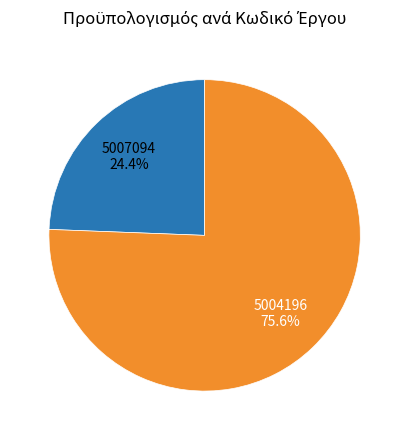

Does any single category account for the majority?

Yes